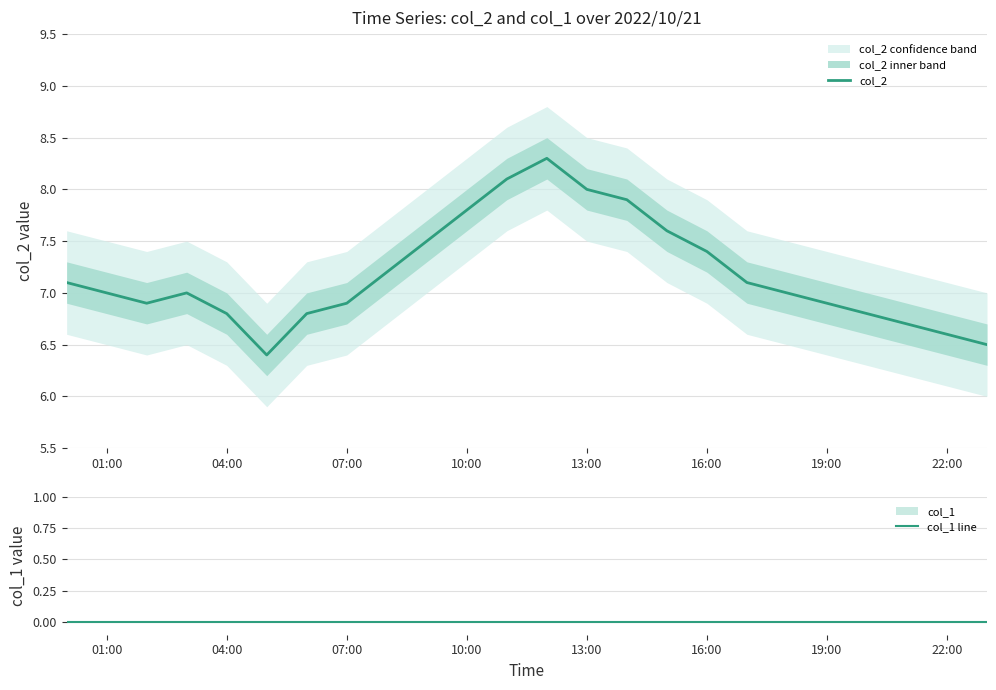

Reading left to right, what are all the values shown in this chart?

col_2: 7.1	7.0	6.9	7.0	6.8	6.4	6.8	6.9	7.2	7.5	7.8	8.1	8.3	8.0	7.9	7.6	7.4	7.1	7.0	6.9	6.8	6.7	6.6	6.5
col_1 line: 0.0	0.0	0.0	0.0	0.0	0.0	0.0	0.0	0.0	0.0	0.0	0.0	0.0	0.0	0.0	0.0	0.0	0.0	0.0	0.0	0.0	0.0	0.0	0.0